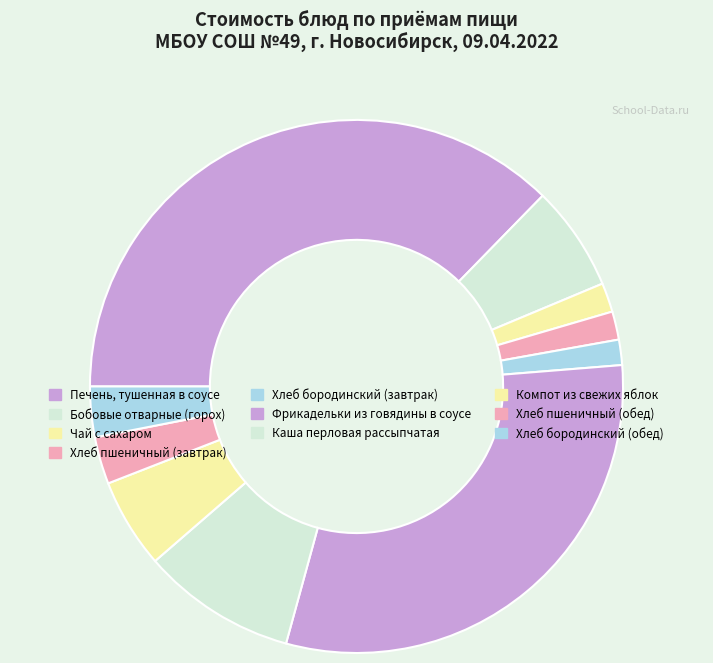

How many slices are in this pie chart?

10